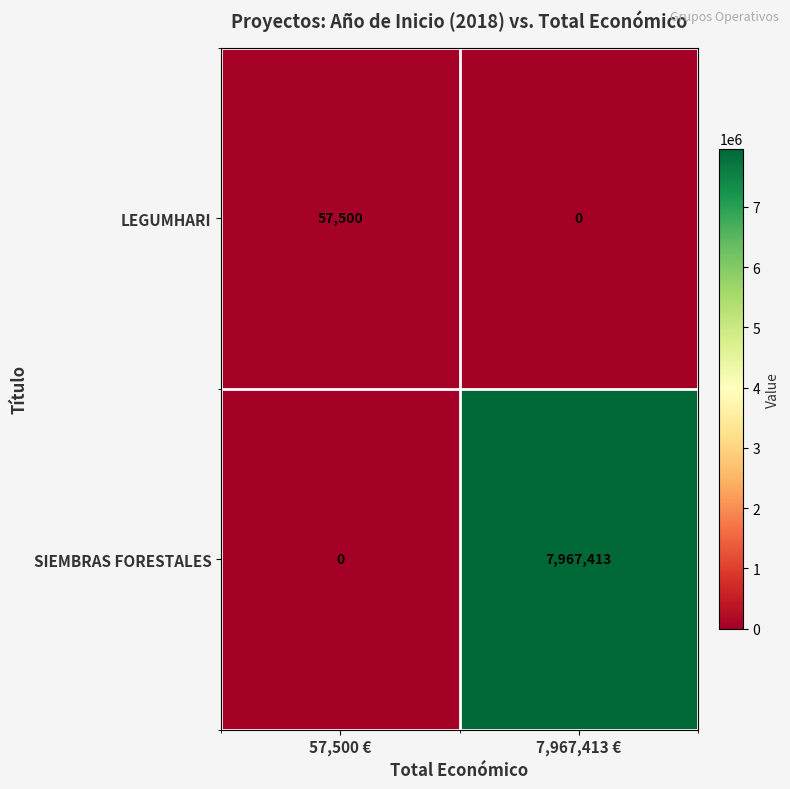

True or false: SIEMBRAS FORESTALES has a value of 7967413 at 7,967,413 €.

True